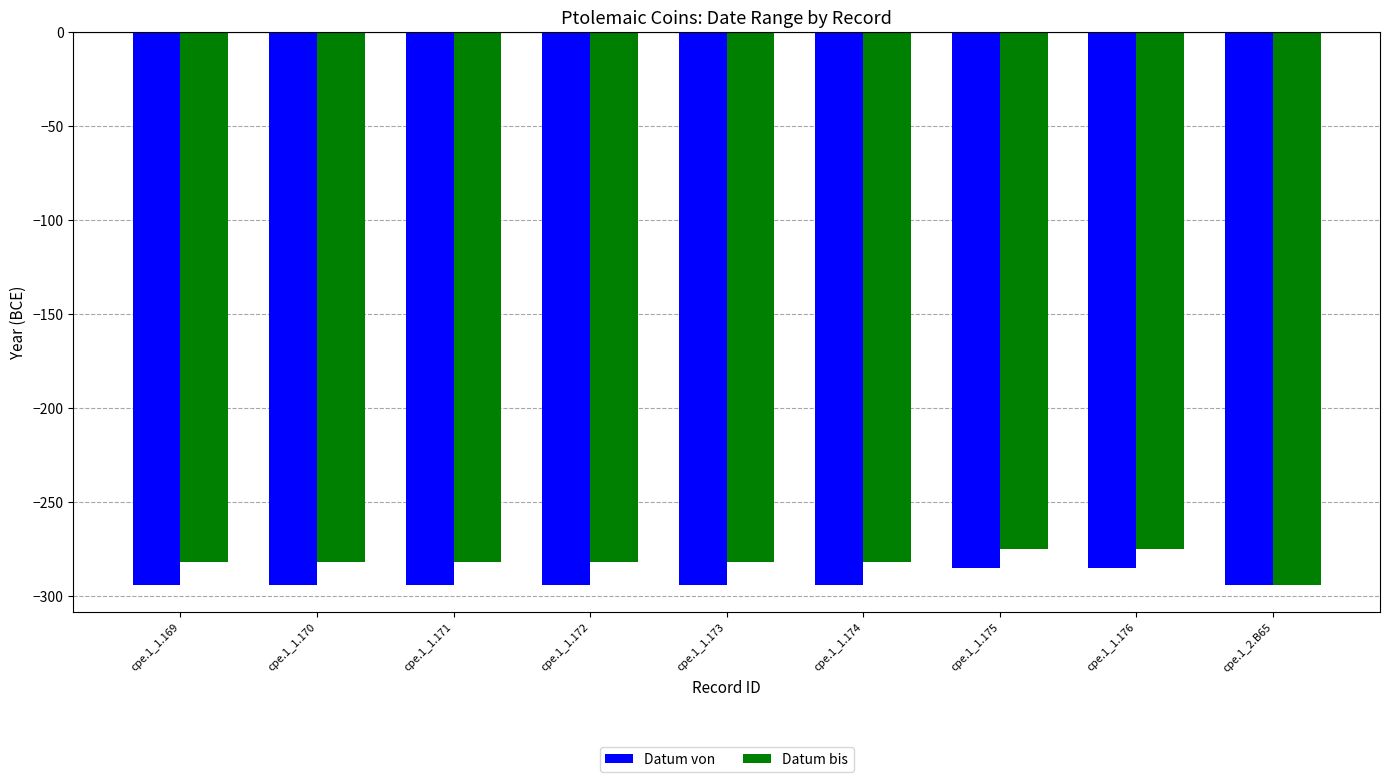

How many bars are there in each group?

2